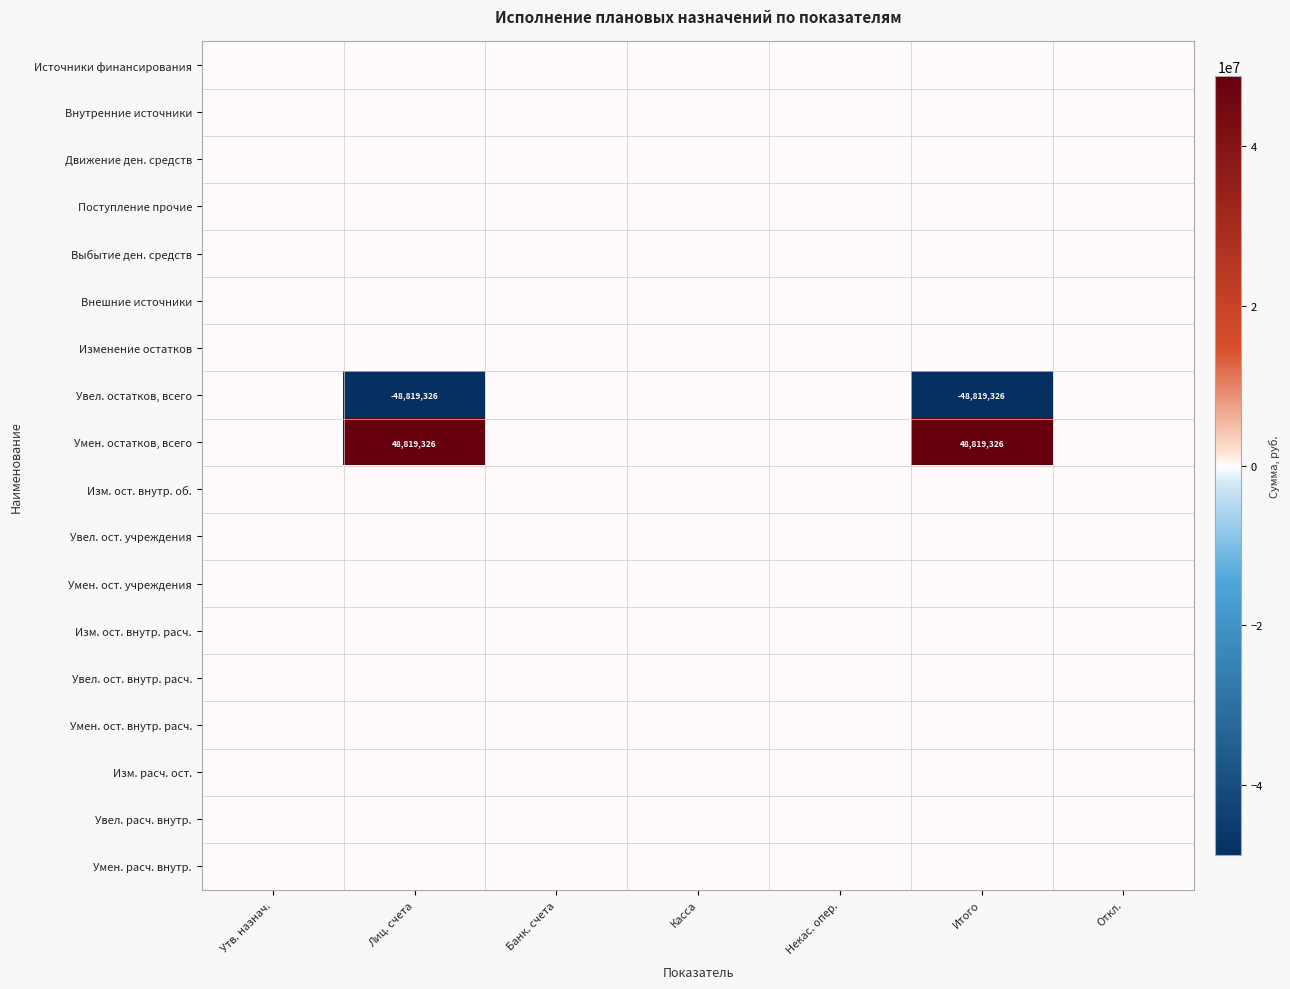

True or false: Умен. остатков, всего has a value of 21844504 at Итого.

False